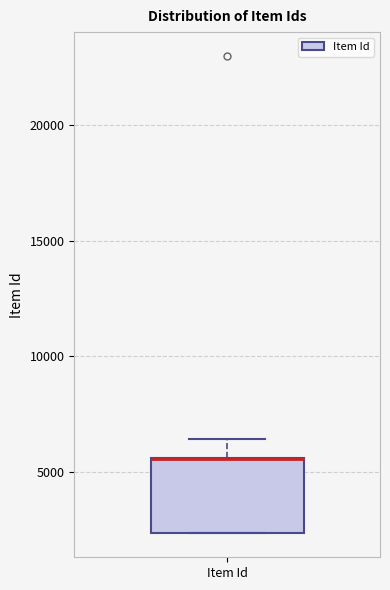

Transcribe this box plot: give where the median line is, the range the box spans, and where the two whiskers end, as read against the y-axis. The values are not printed on the chart, so give them approximately, as read against the axis.

median 5500 (drawn on the box's upper edge), box 2500 to 5500, whiskers 2500 to 6500